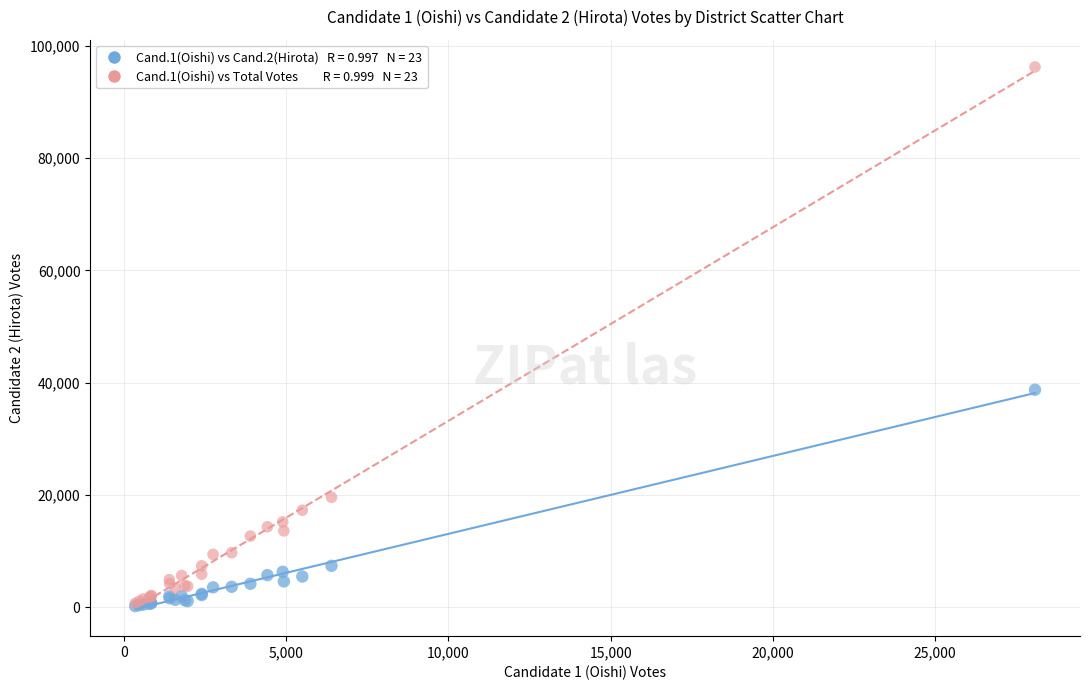

Across all series, what Y value is closest to 48221?

38750